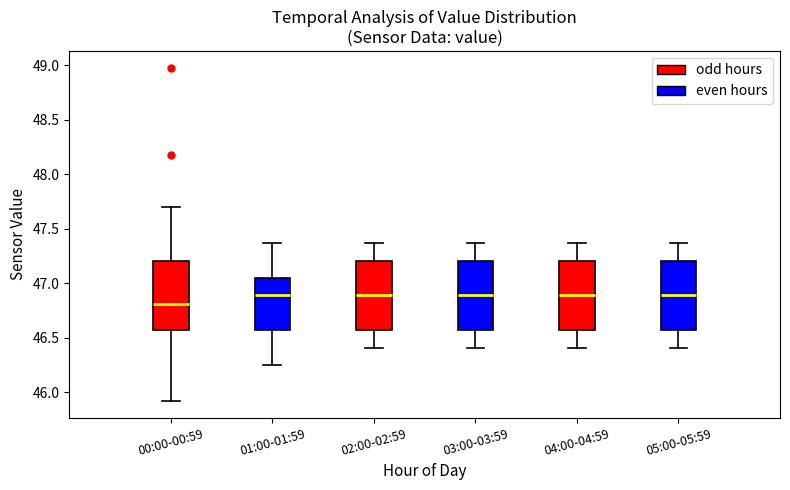

Reading left to right, transcribe this box plot: for each box, give where its median line is, the range the box spans, and where its two whiskers end, as read against the y-axis. The values are not printed on the chart, so give them approximately, as read against the axis.

00:00-00:59: median 46.80, box 46.55 to 47.20, whiskers 45.90 to 47.70
01:00-01:59: median 46.90, box 46.55 to 47.05, whiskers 46.25 to 47.35
02:00-02:59: median 46.90, box 46.55 to 47.20, whiskers 46.40 to 47.35
03:00-03:59: median 46.90, box 46.55 to 47.20, whiskers 46.40 to 47.35
04:00-04:59: median 46.90, box 46.55 to 47.20, whiskers 46.40 to 47.35
05:00-05:59: median 46.90, box 46.55 to 47.20, whiskers 46.40 to 47.35